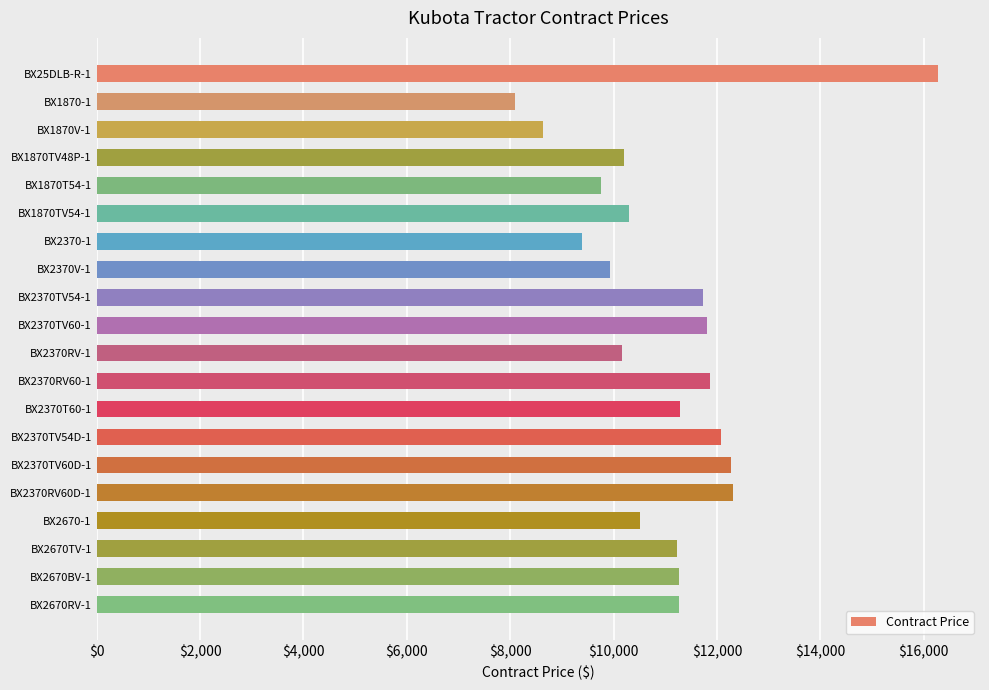

The value at BX25DLB-R-1 is 16273.1. True or false?

True